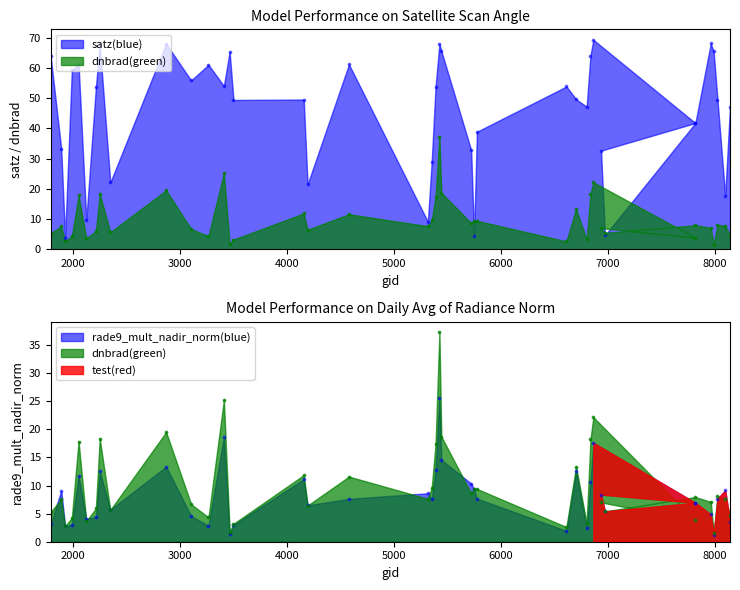

Which series reaches the minimum Y coordinate?

rade9_mult_nadir_norm